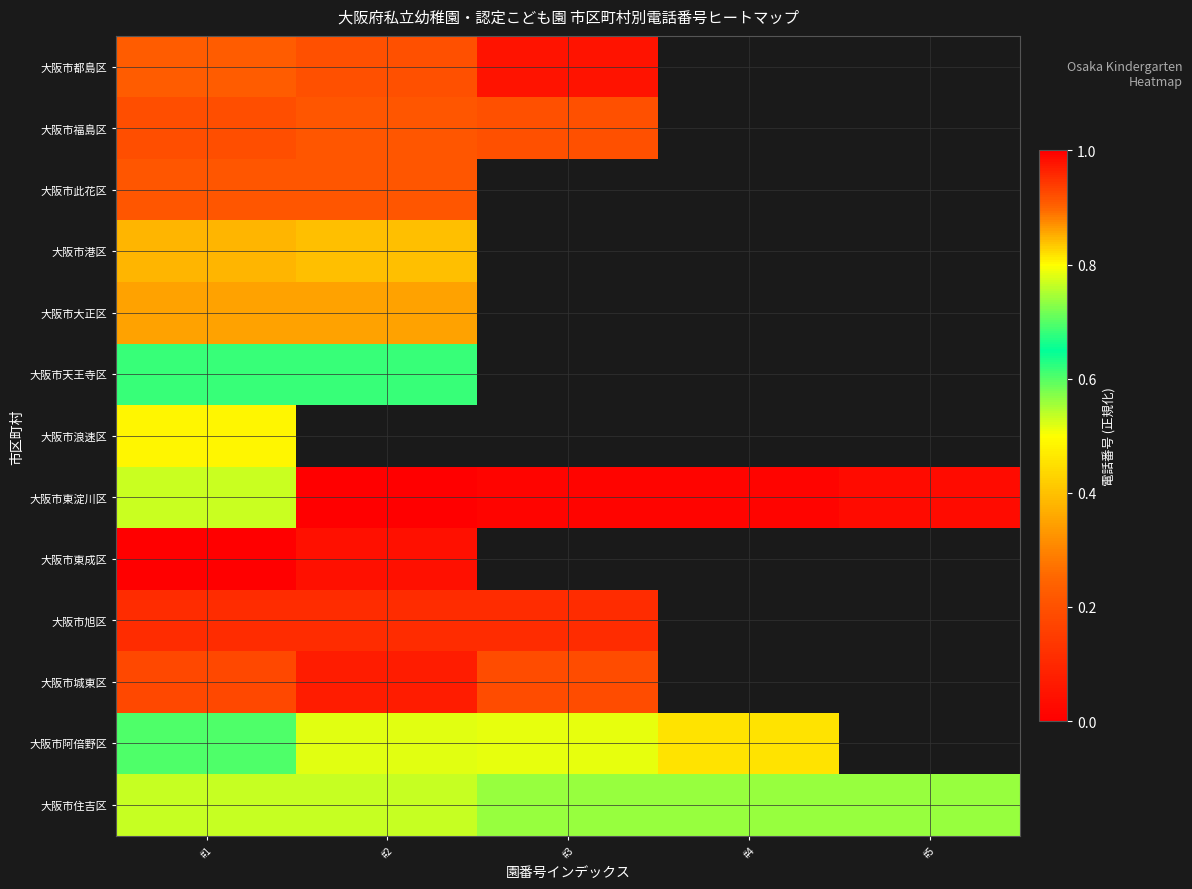

Which category has the highest value across all series?

#1